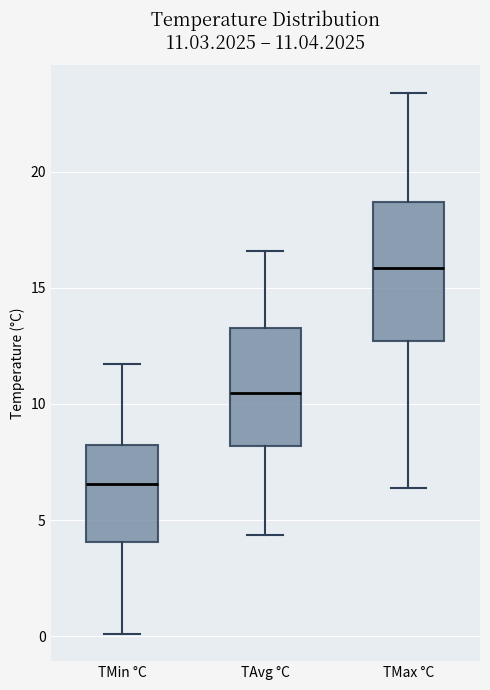

Which box is the tallest, from its lower edge to its upper edge?

TMax °C